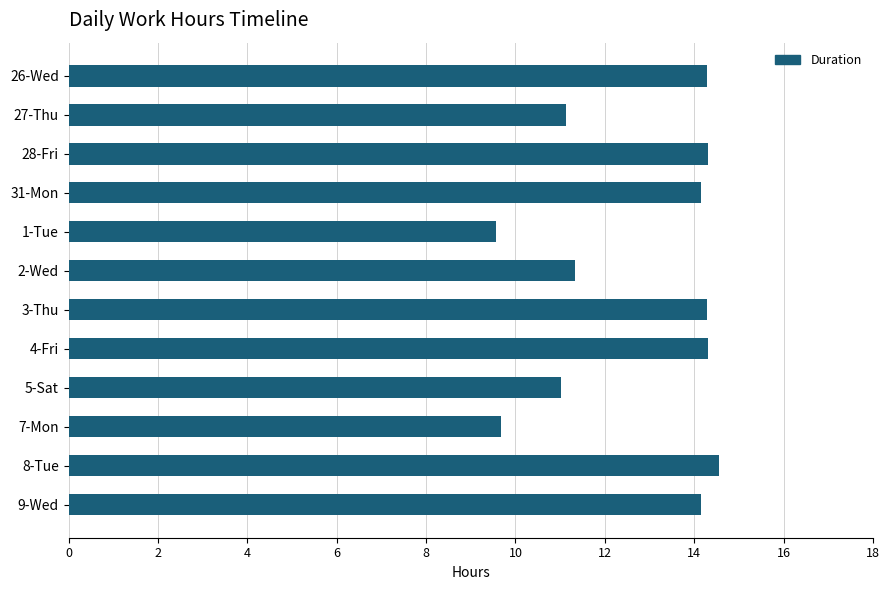

What is the value of the 3rd bar from the top?

14.3